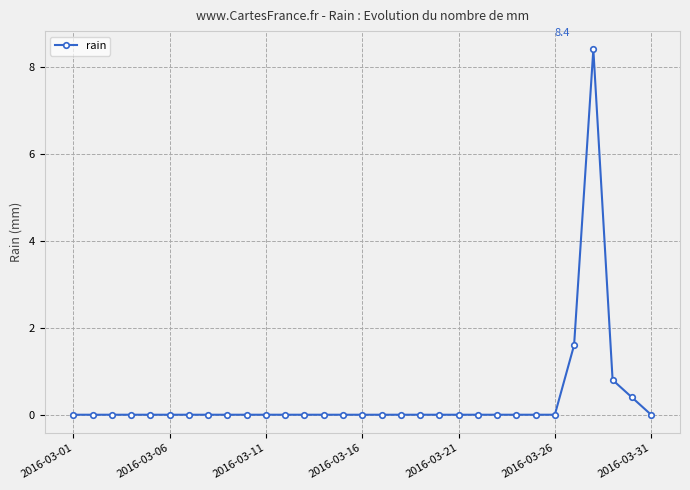

Count the number of data series in this chart.

1